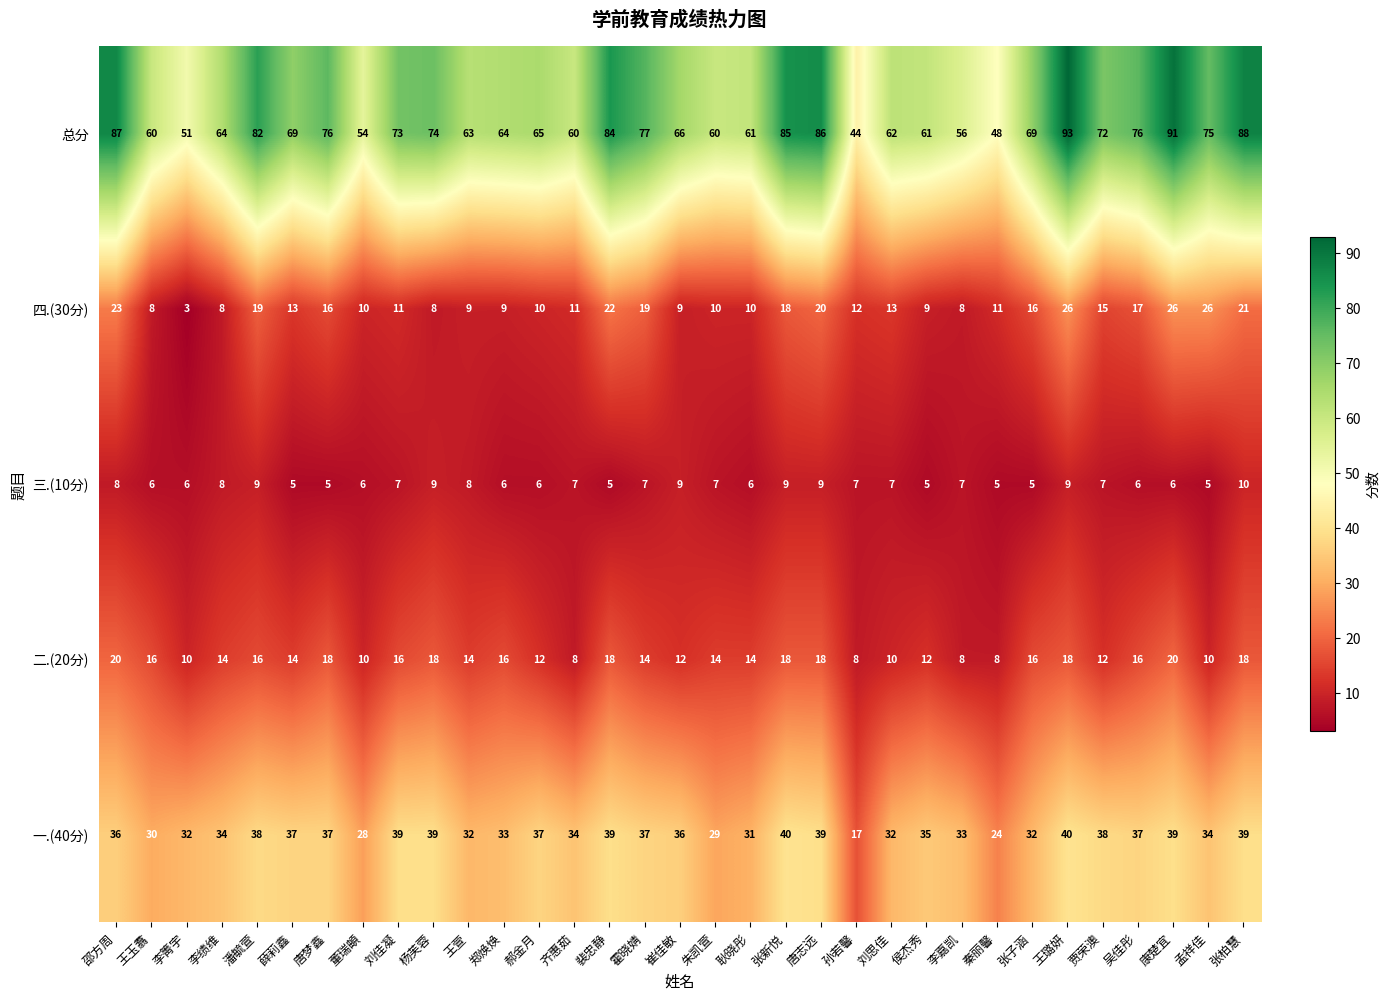

Rank the series by their maximum value, from lowest to highest.

三.(10分), 二.(20分), 四.(30分), 一.(40分), 总分